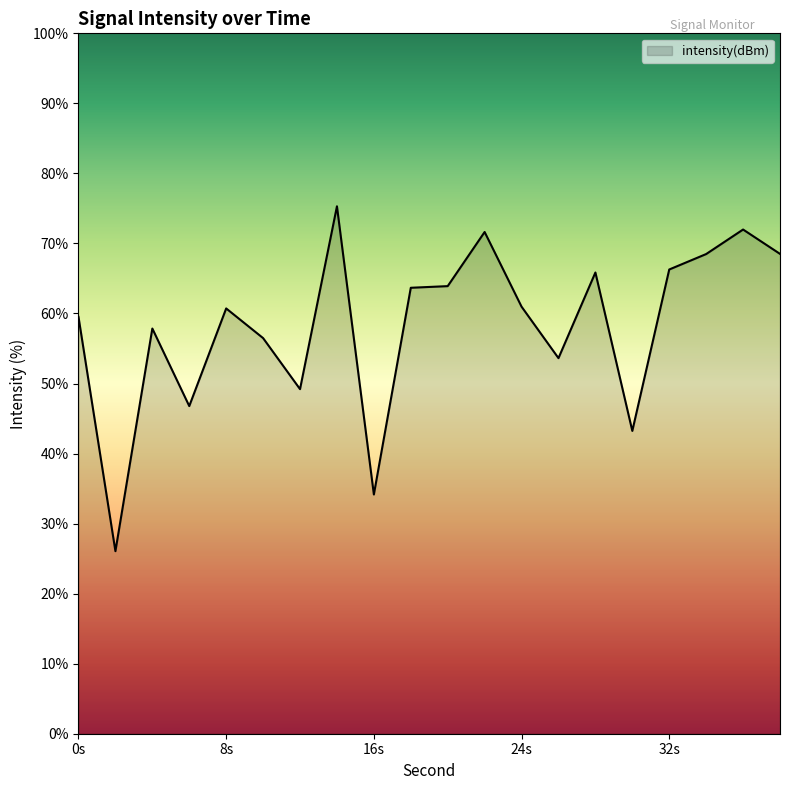

What is the minimum value shown in the chart?

26.1